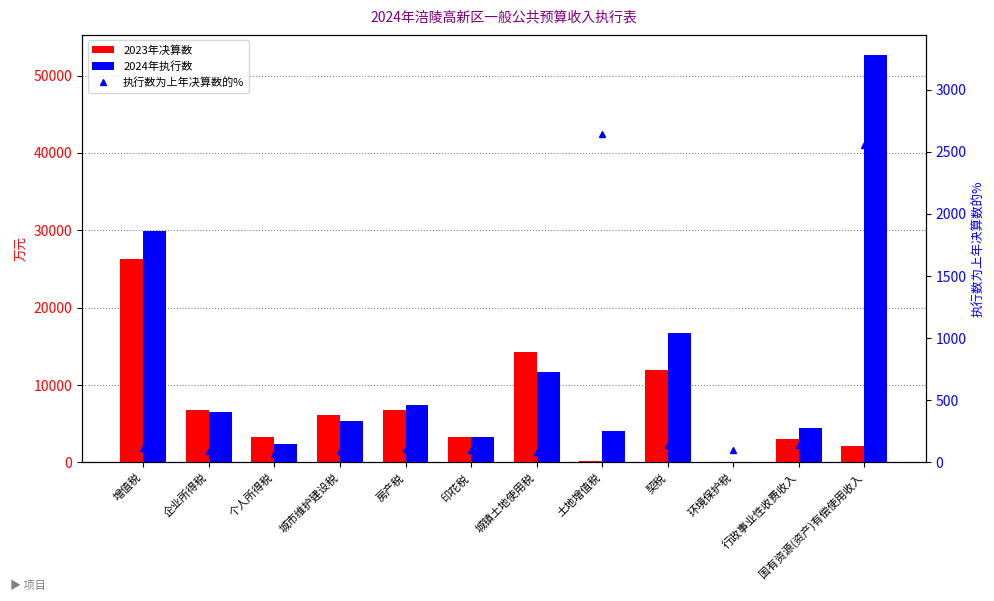

Rank the series at 增值税 from lowest to highest value.

执行数为上年决算数的%, 2023年决算数, 2024年执行数